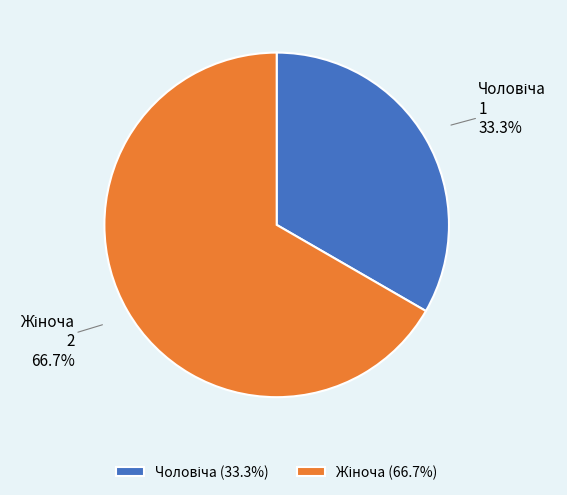

Is there a majority slice in this chart?

Yes